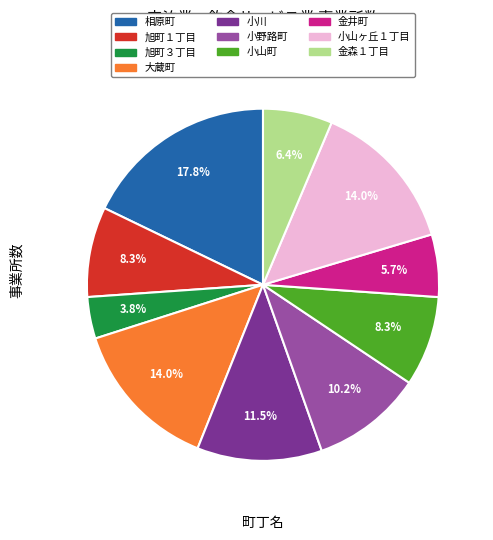

Which category has the smallest portion of the pie?

旭町３丁目